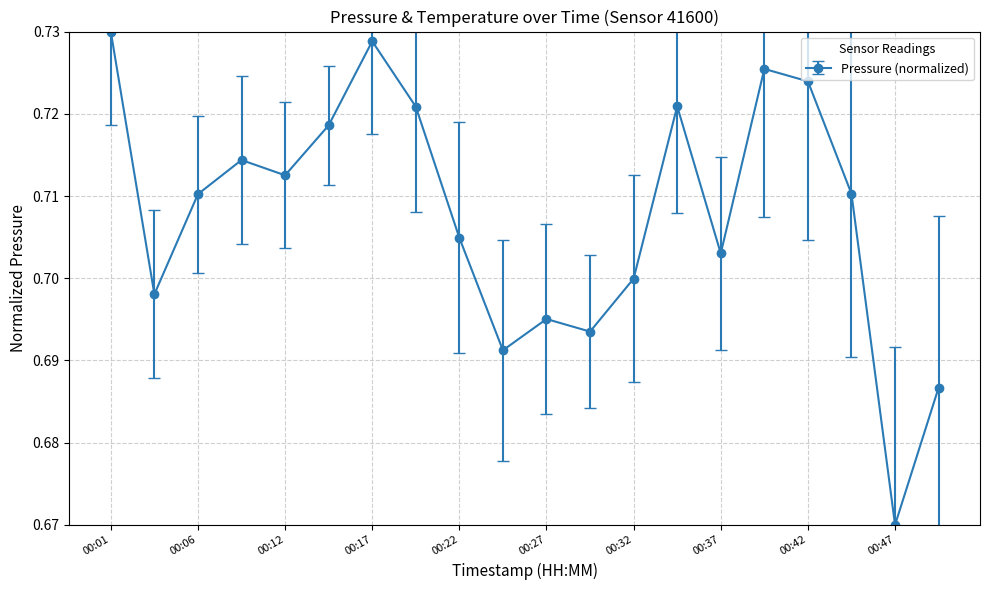

How many values are between 0 and 1?

20